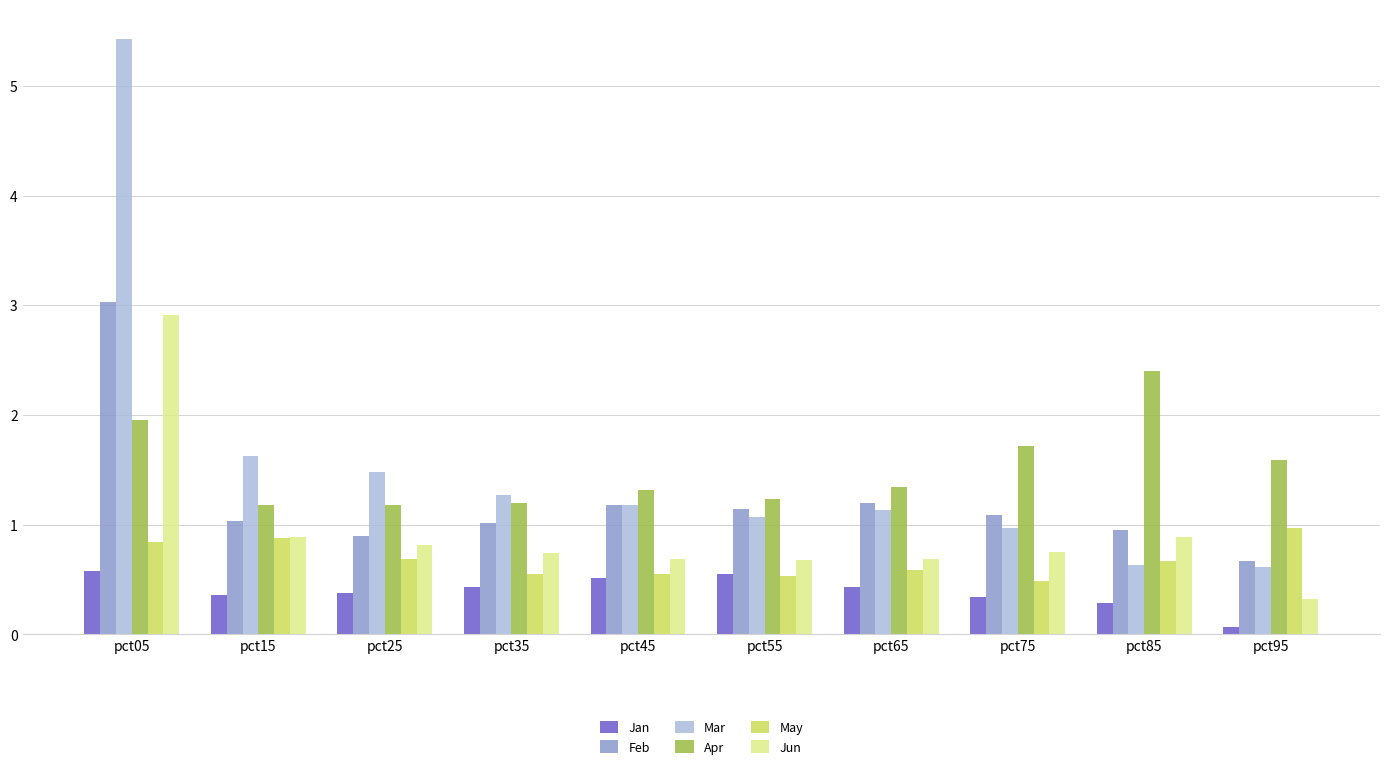

The value of Mar at pct65 is 1.7. True or false?

False